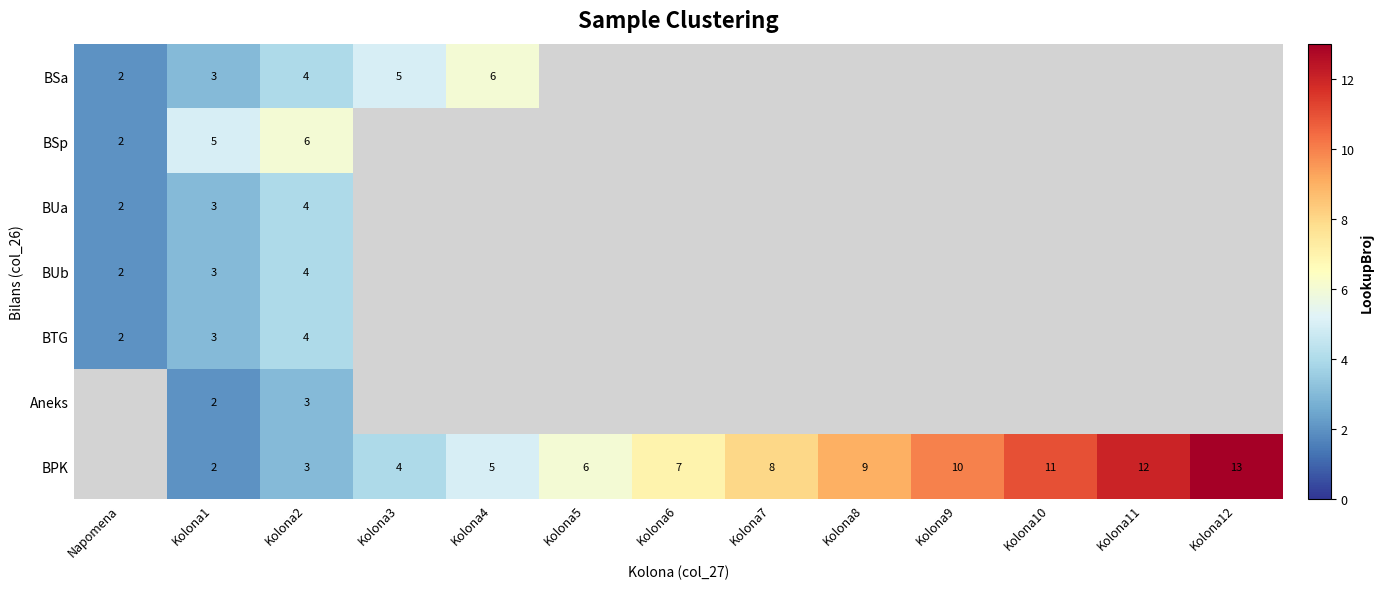

Which label corresponds to the largest value in the chart?

Kolona12